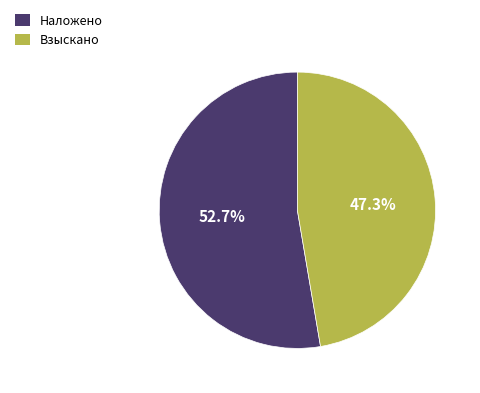

Rank the categories by value from lowest to highest.

Взыскано, Наложено